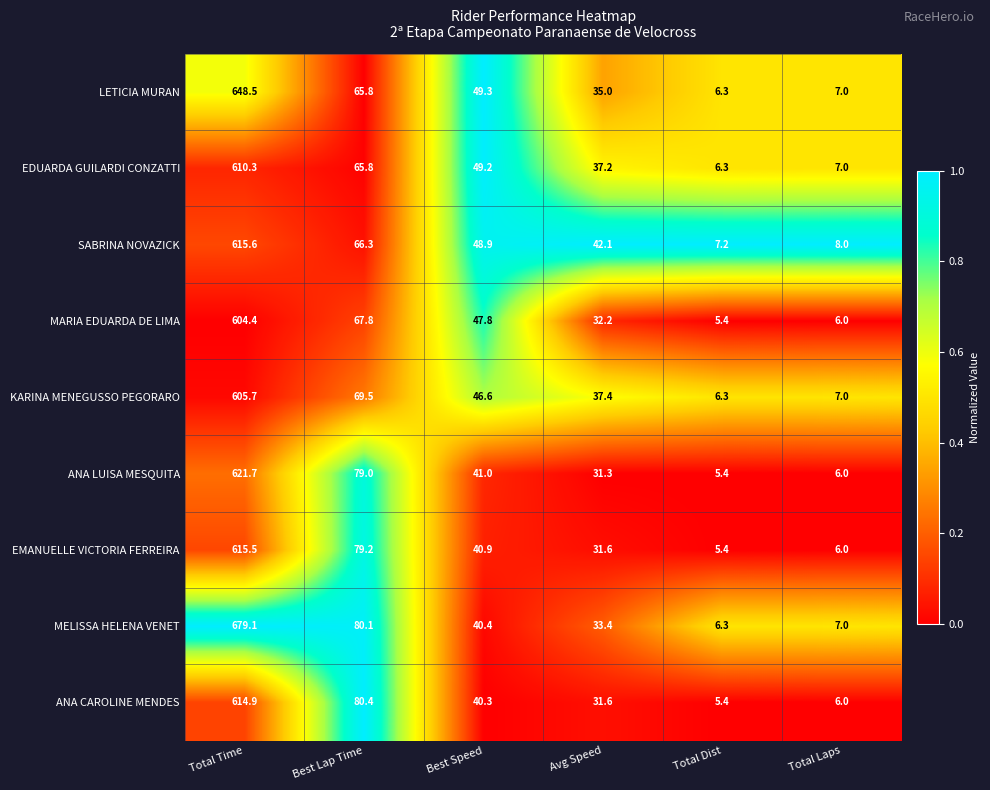

Is it true that EMANUELLE VICTORIA FERREIRA equals 31.6 at Avg Speed?

True